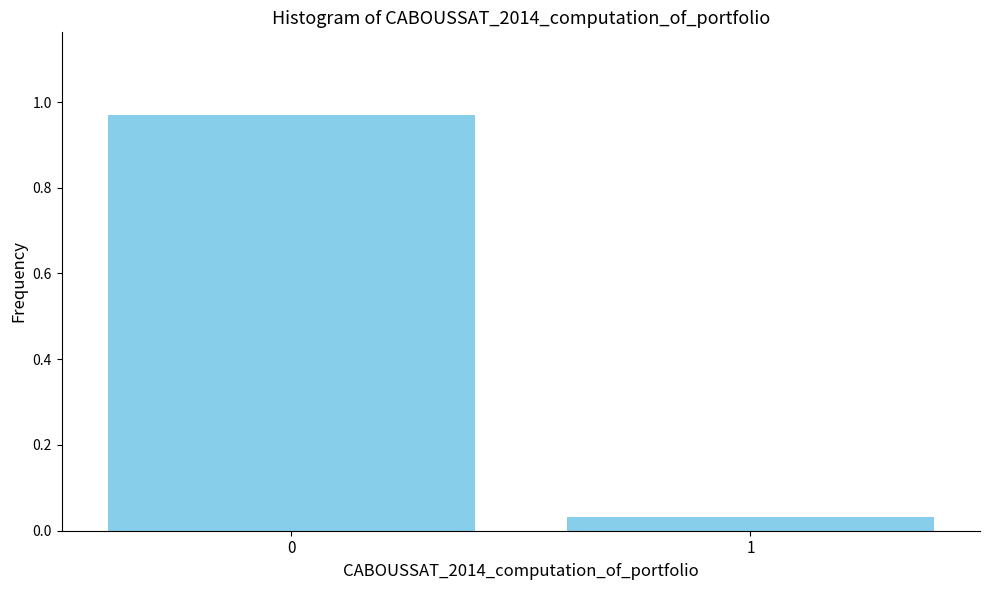

Is it true that the value at 0 is 0.6?

False